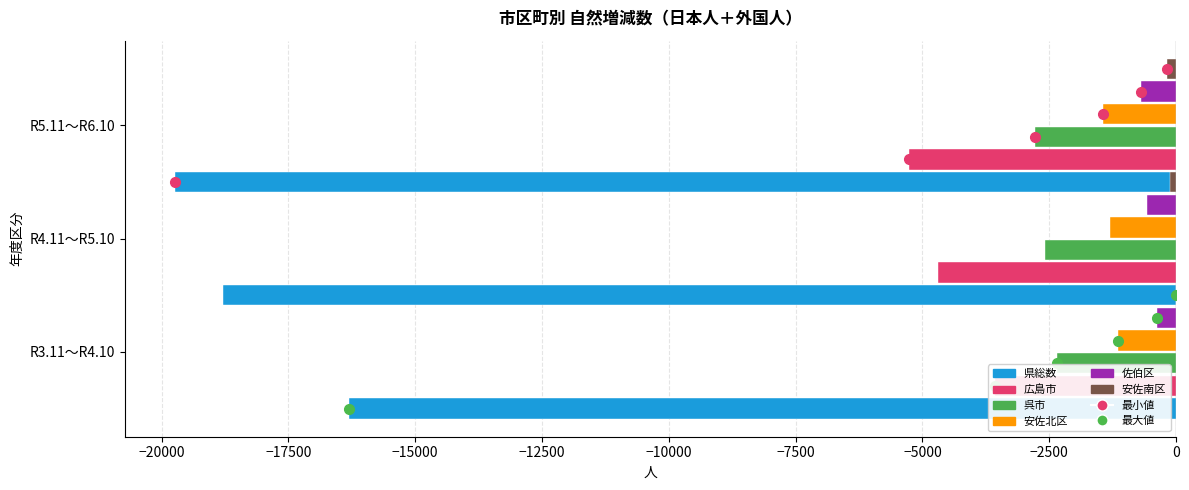

What is the value of the 県総数 bar at the 2nd from the left?

-18784